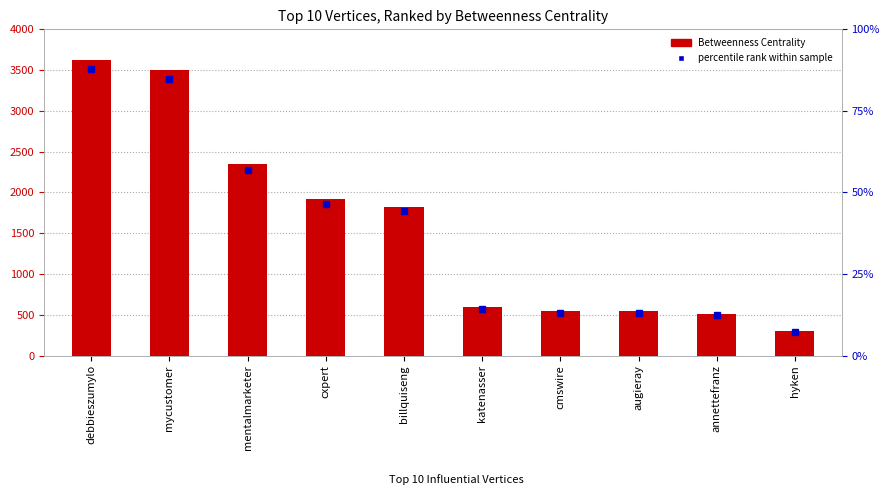

The value at hyken is 300.0. True or false?

True